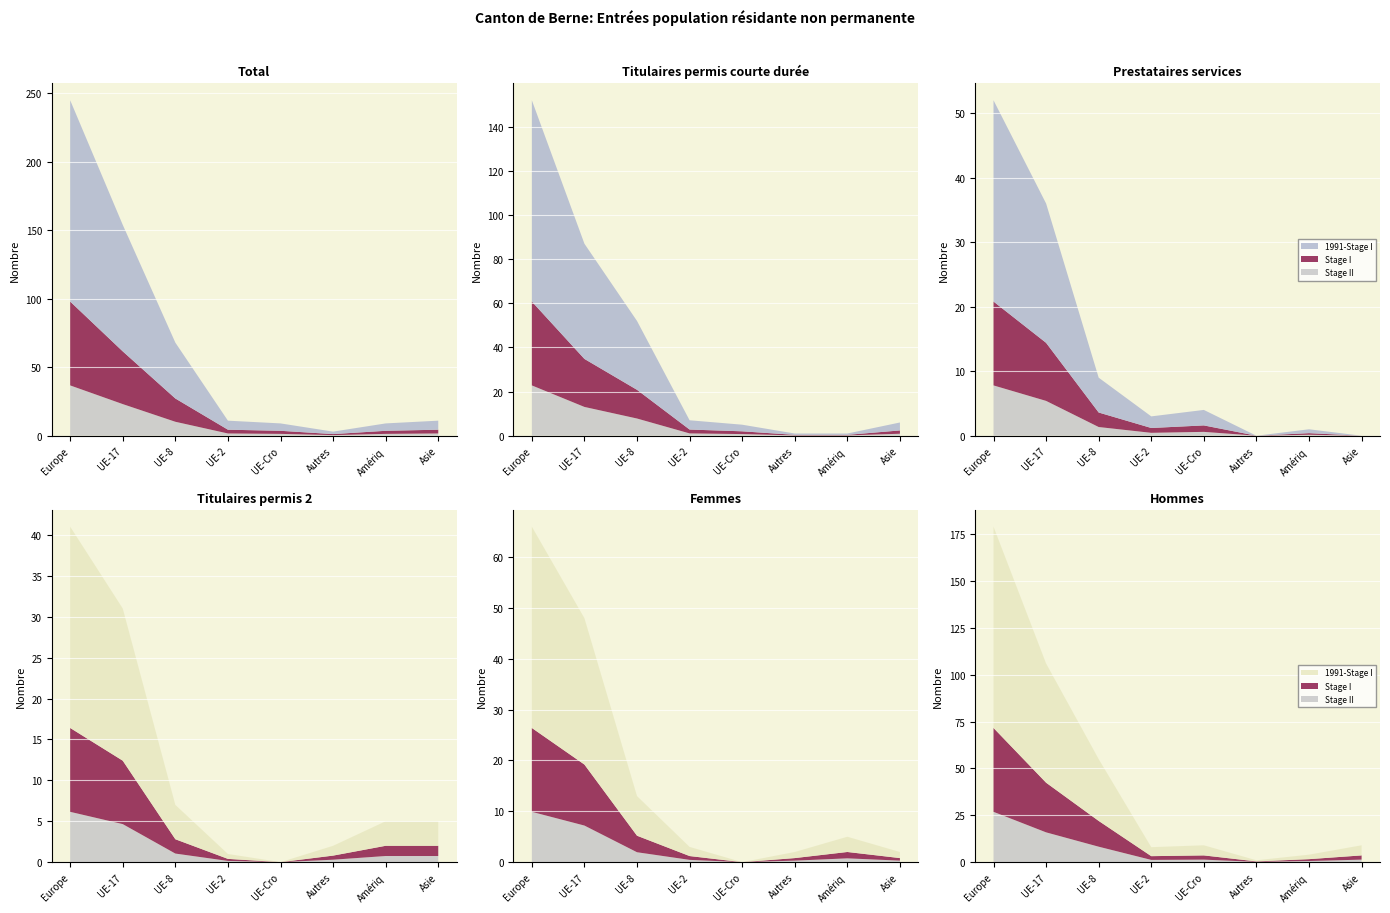

Reading left to right, extract all data points from this chart.

Total: Europe=245	UE-17=154	UE-8=68	UE-2=11	UE-Croatie=9	Autres pays de l'Europe=3	Amérique=9	Asie=11
Titulaires permis courte durée (Total): Europe=152	UE-17=87	UE-8=52	UE-2=7	UE-Croatie=5	Autres pays de l'Europe=1	Amérique=1	Asie=6
Prestataires services (Total): Europe=52	UE-17=36	UE-8=9	UE-2=3	UE-Croatie=4	Autres pays de l'Europe=0	Amérique=1	Asie=0
Titulaires permis courte durée 2 (Total): Europe=41	UE-17=31	UE-8=7	UE-2=1	UE-Croatie=0	Autres pays de l'Europe=2	Amérique=5	Asie=5
Femmes: Europe=66	UE-17=48	UE-8=13	UE-2=3	UE-Croatie=0	Autres pays de l'Europe=2	Amérique=5	Asie=2
Hommes: Europe=179	UE-17=106	UE-8=55	UE-2=8	UE-Croatie=9	Autres pays de l'Europe=1	Amérique=4	Asie=9